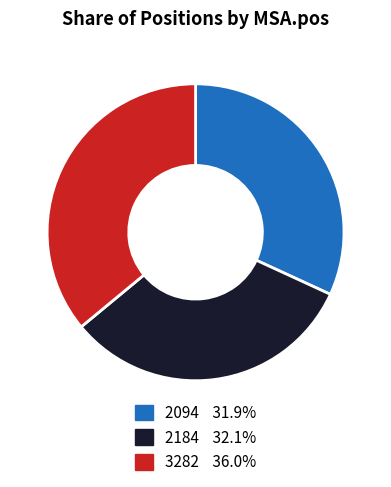

Which category has the biggest portion of the pie?

3282